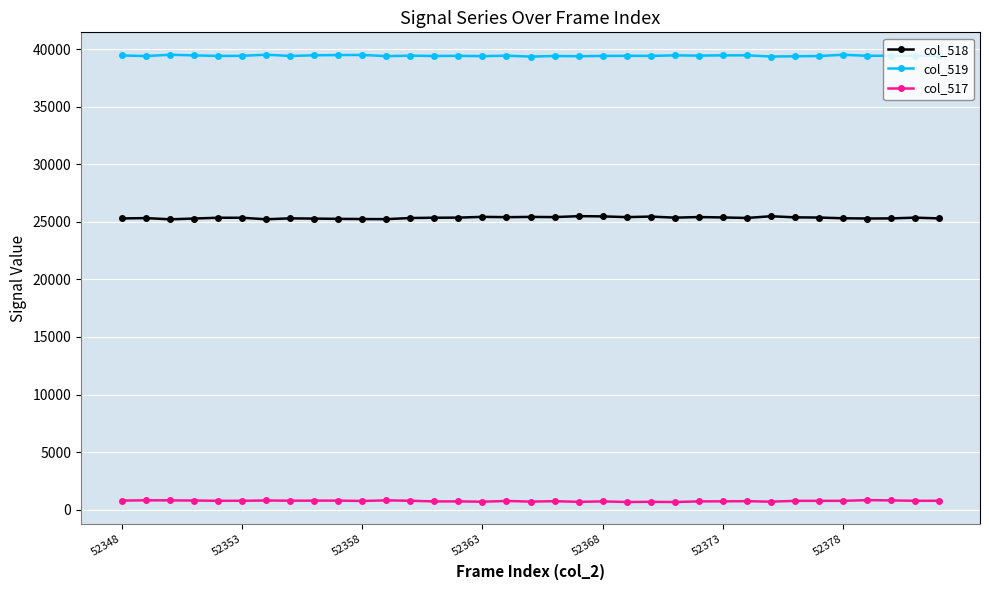

How many values in the col_519 series are below 39415?

15